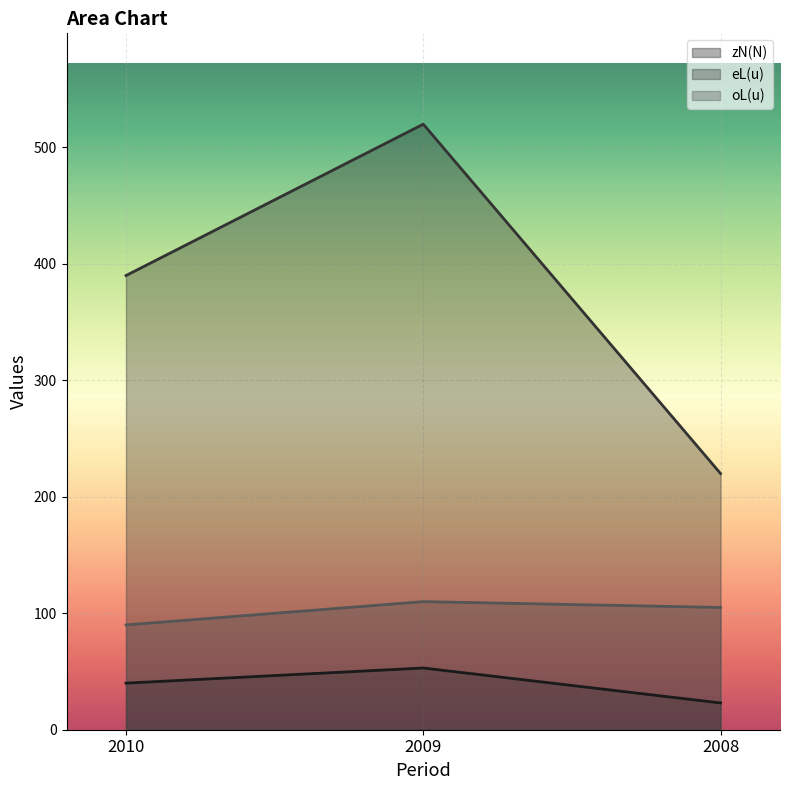

What is the greatest value displayed?

520